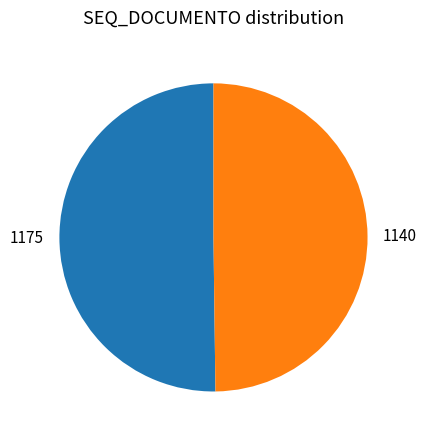

Combined, do 1140 and 1175 account for over 50%?

Yes